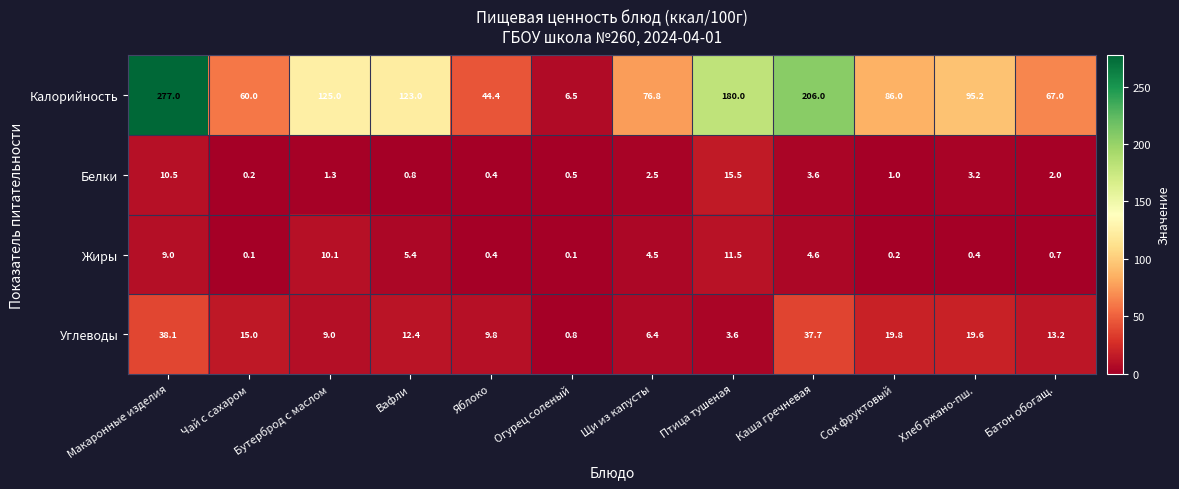

At how many categories does at least one series exceed 39?

11